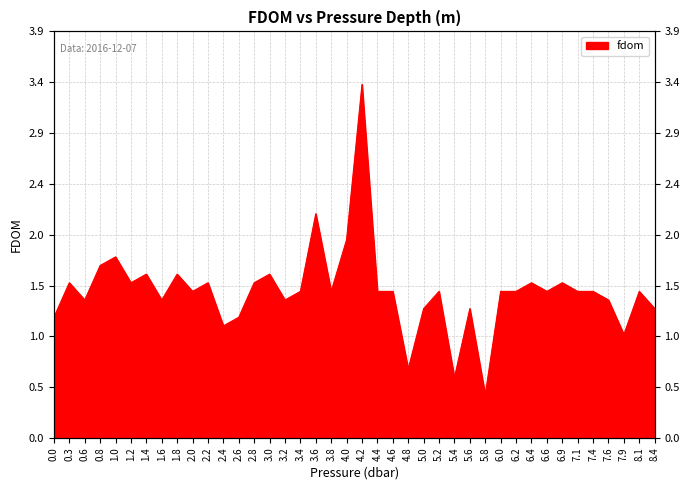

Where is the first local minimum?

0.6